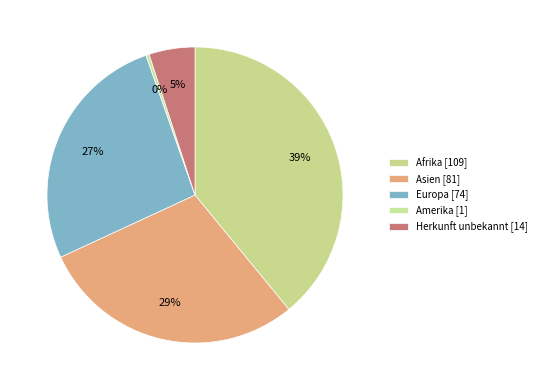

Combined, do Afrika and Asien account for over 50%?

Yes